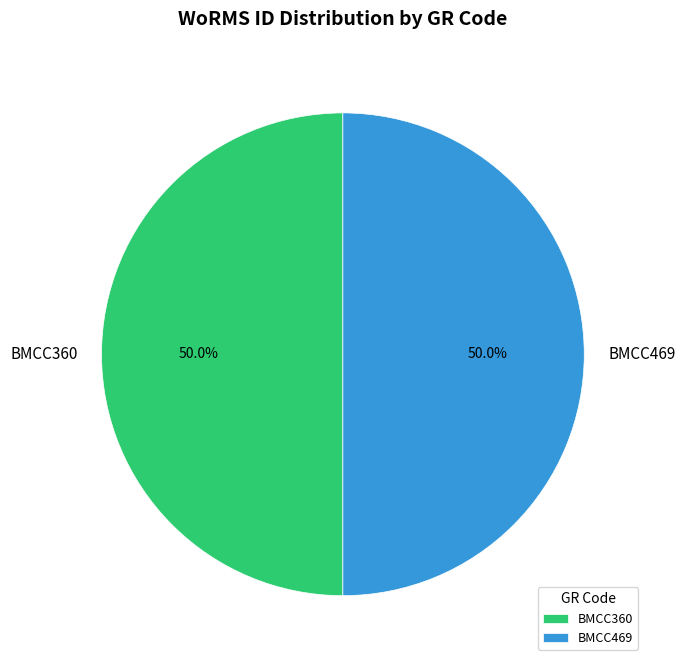

Do BMCC469 and BMCC360 together represent more than half of the pie?

Yes